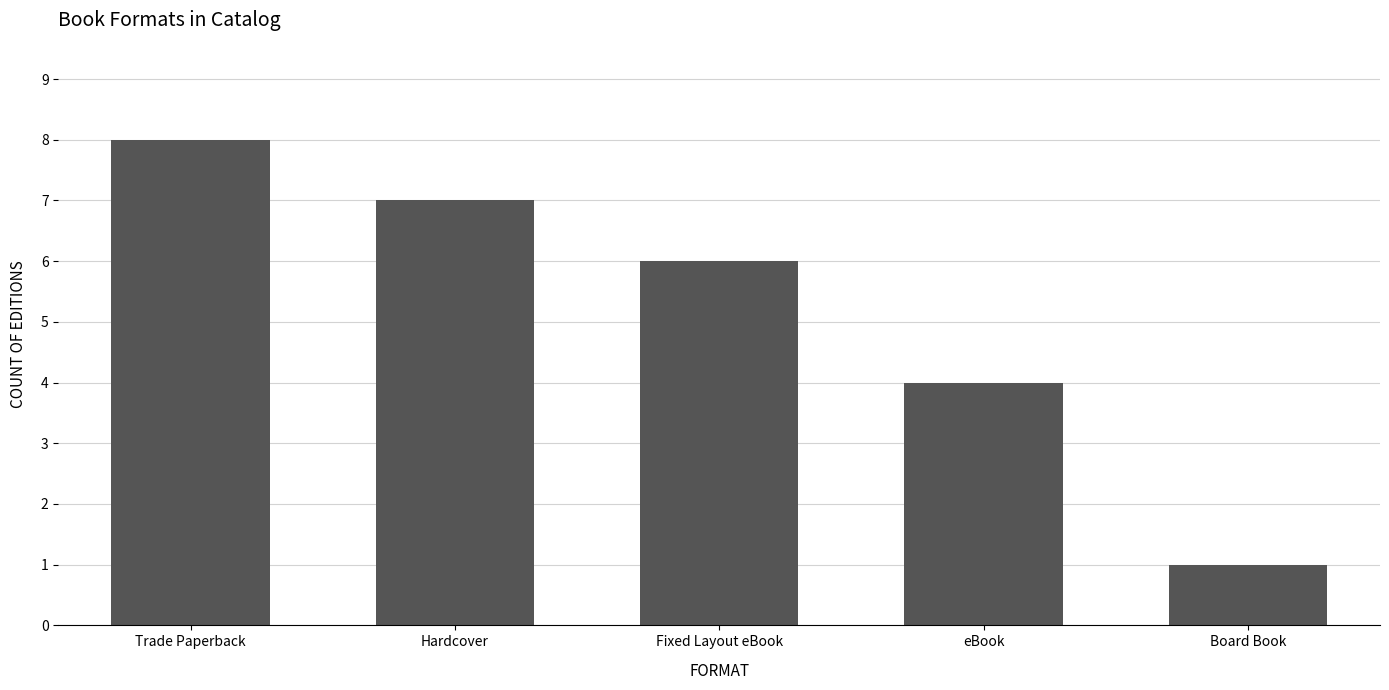

Which category has the highest value across all series?

Trade Paperback